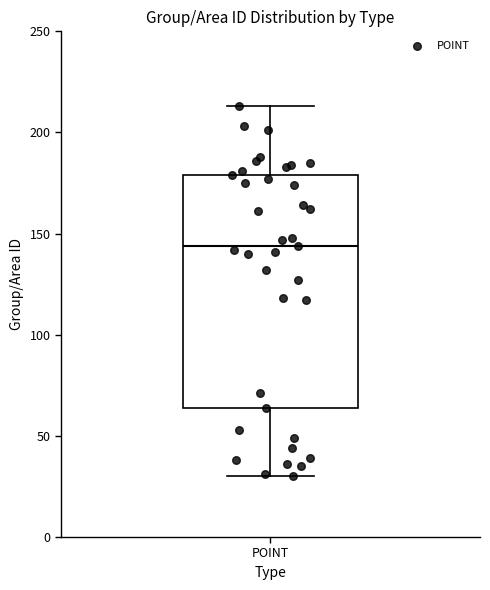

Where does the median line of the box for POINT sit on the y-axis? The values are not printed on the chart, so give them approximately, as read against the axis.

145